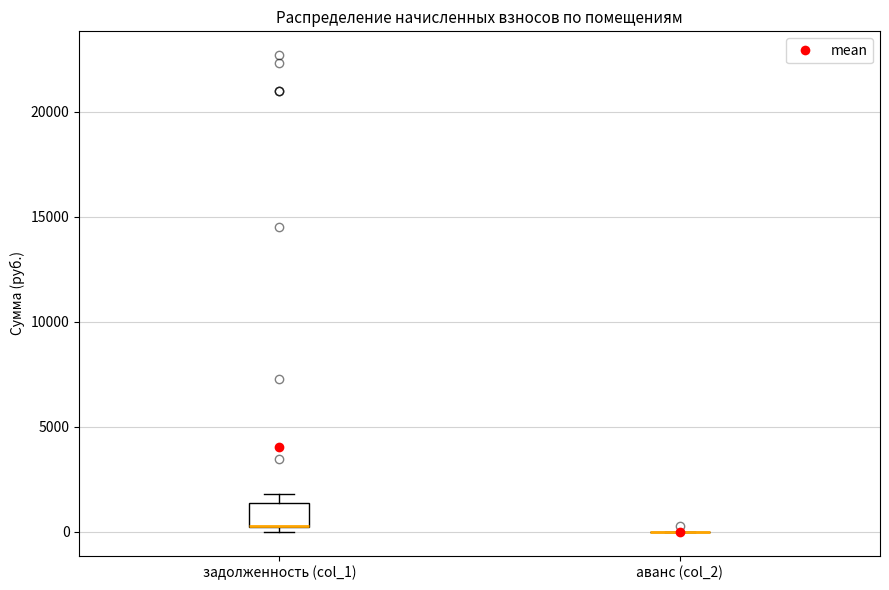

Where is the upper edge of the box for задолженность (col_1) on the y-axis? The values are not printed on the chart, so give them approximately, as read against the axis.

1500